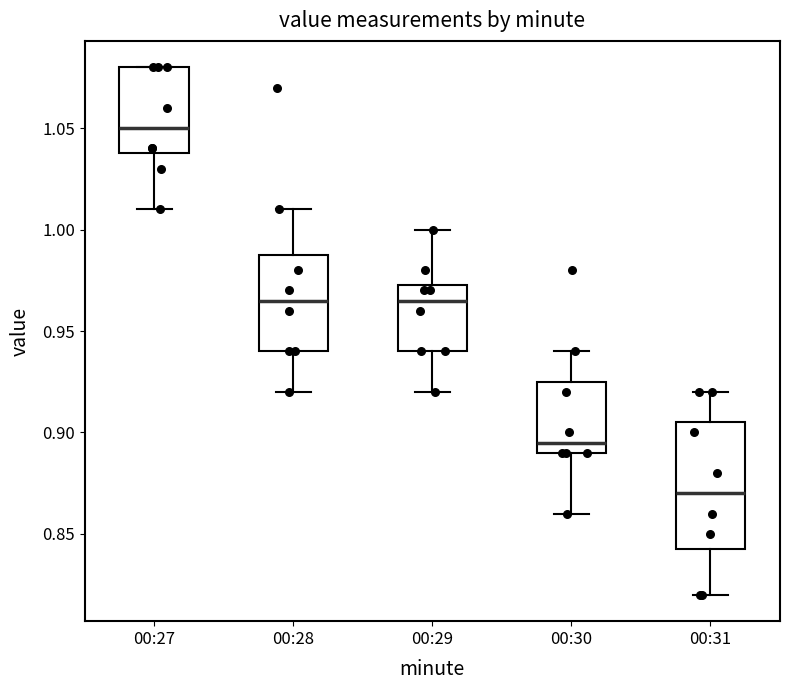

Which box has the lowest median line?

00:31